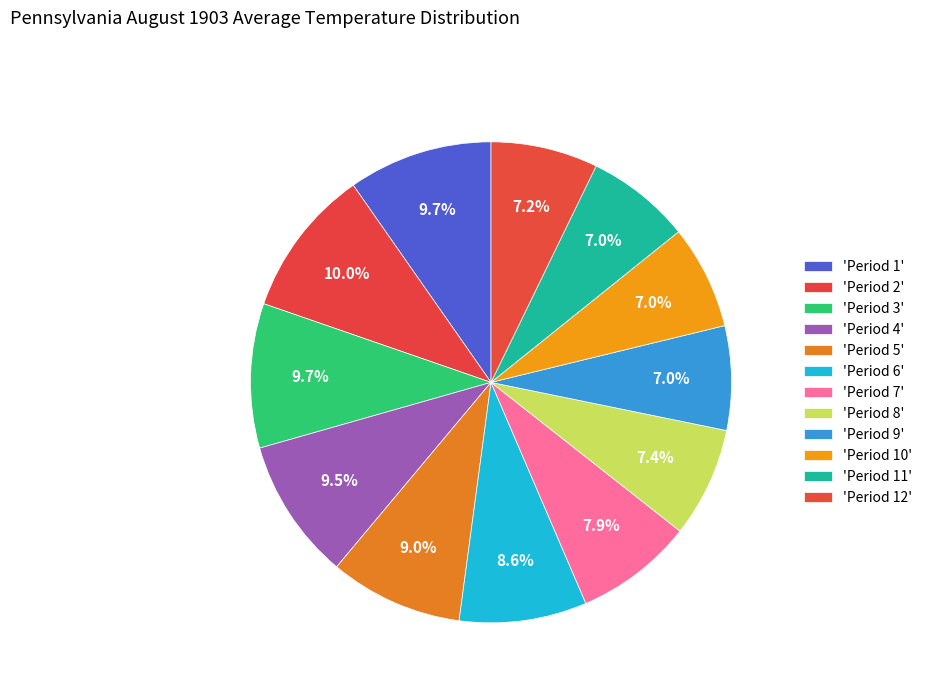

How many slices are in this pie chart?

12